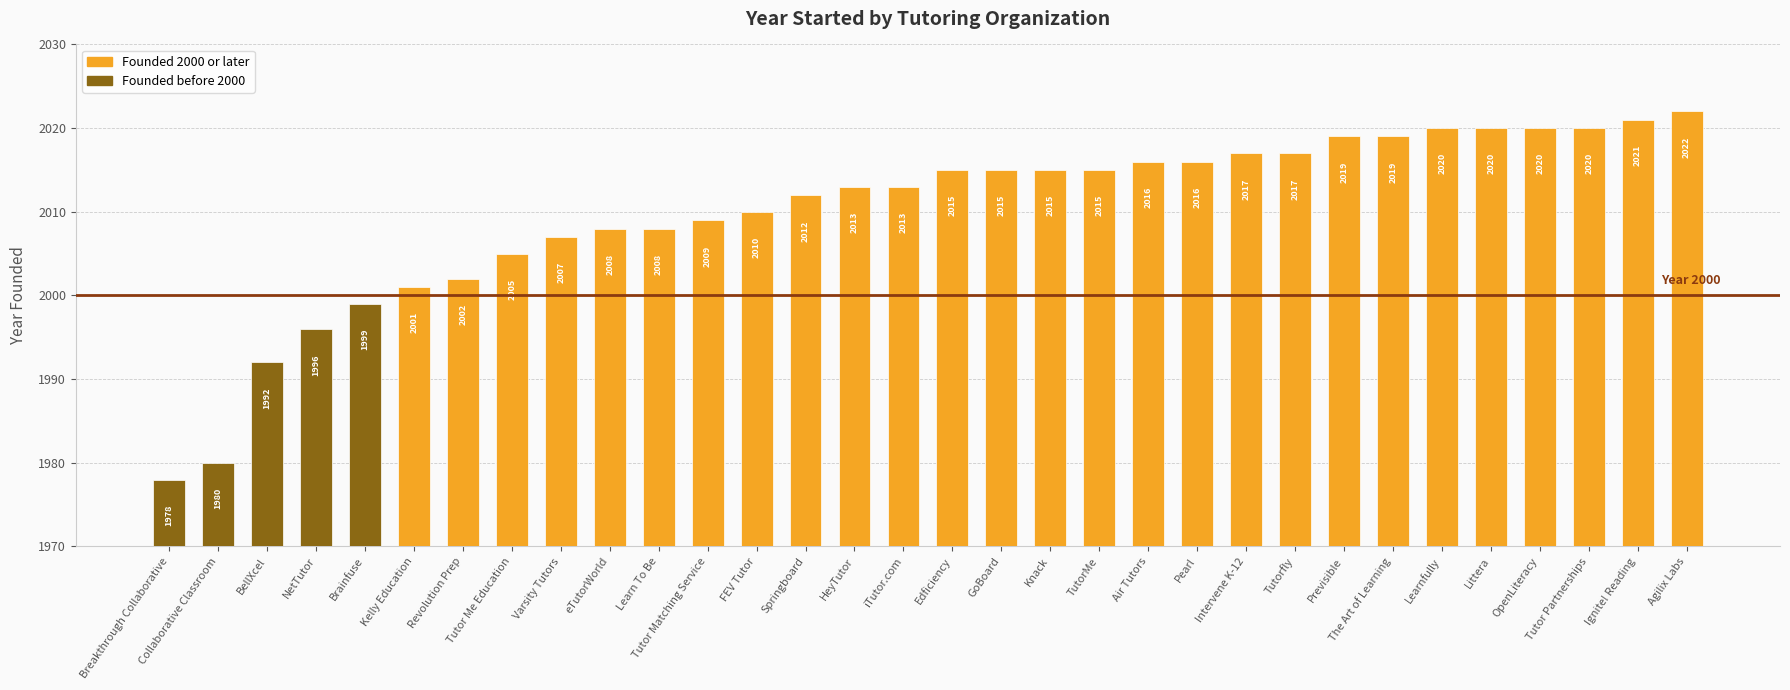

How many data points are less than 2015?

16